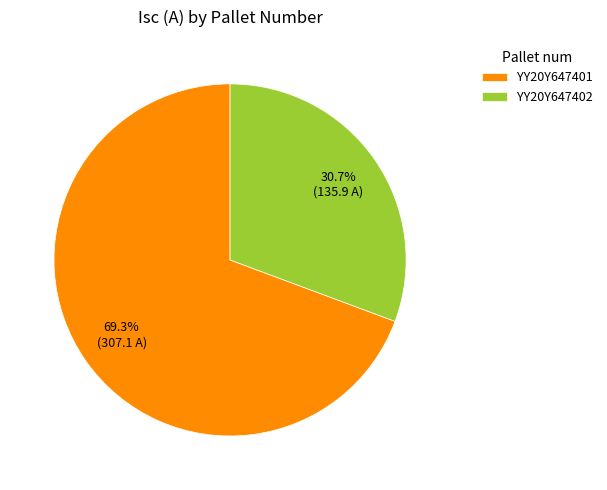

Combined, do YY20Y647402 and YY20Y647401 account for over 50%?

Yes